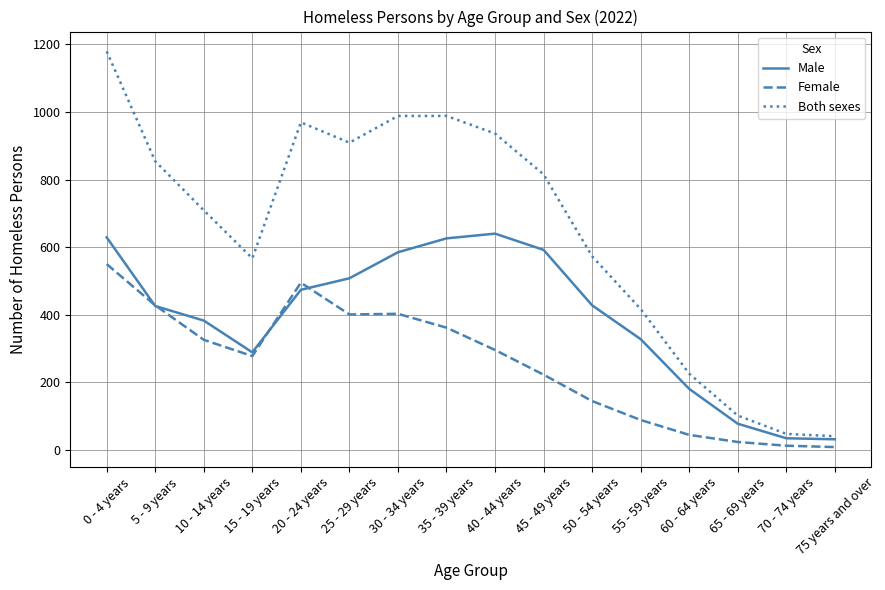

What is the spread (max minus min) of values at 20 - 24 years?

495